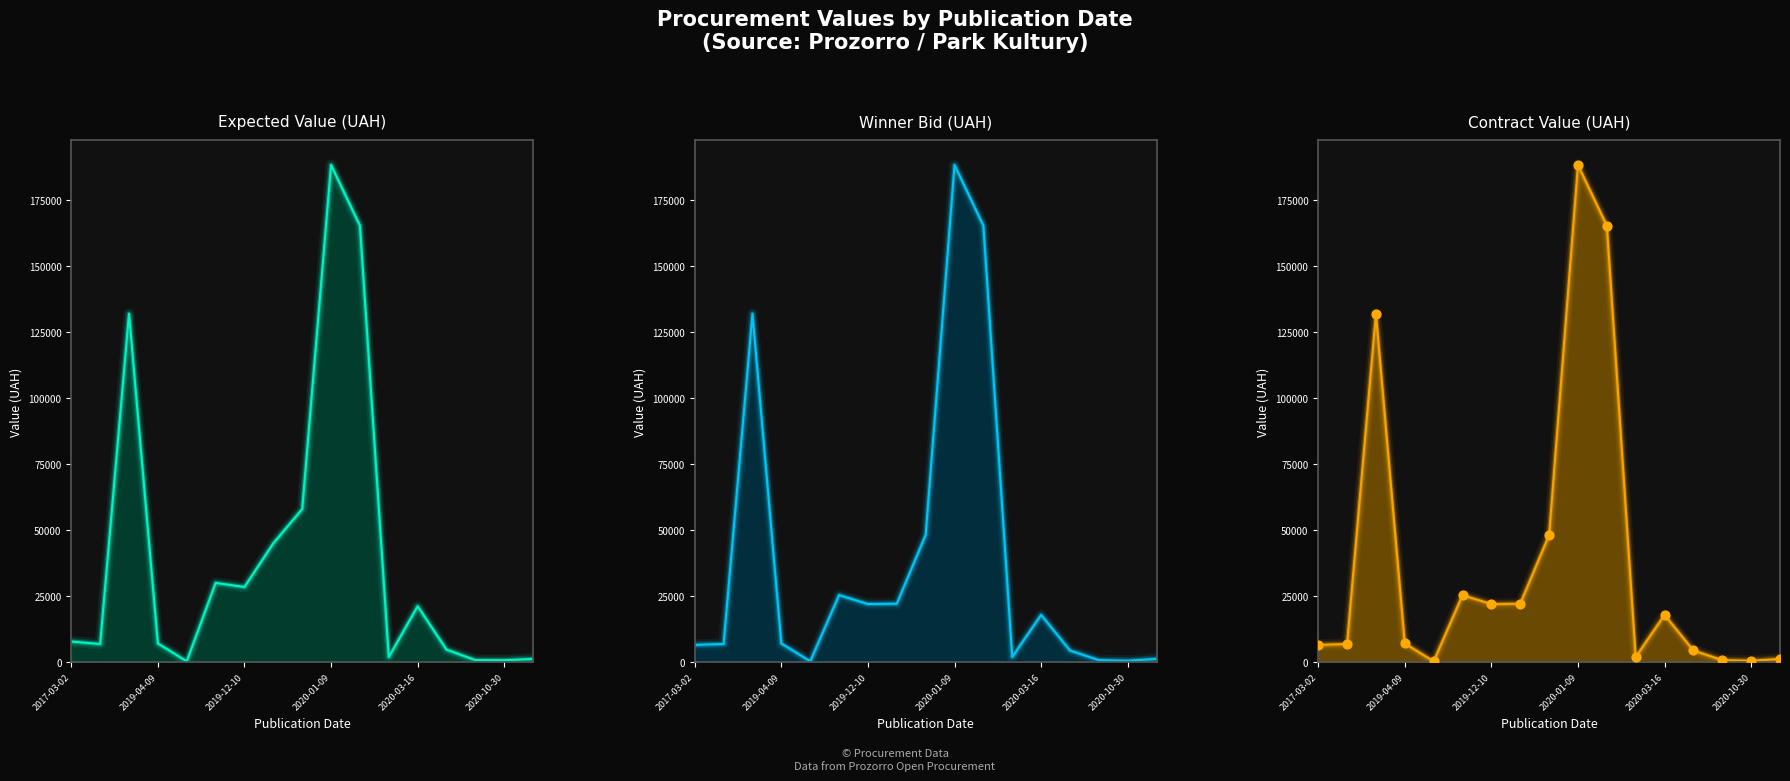

Between 2019-04-09 and 11, which is larger?

2019-04-09